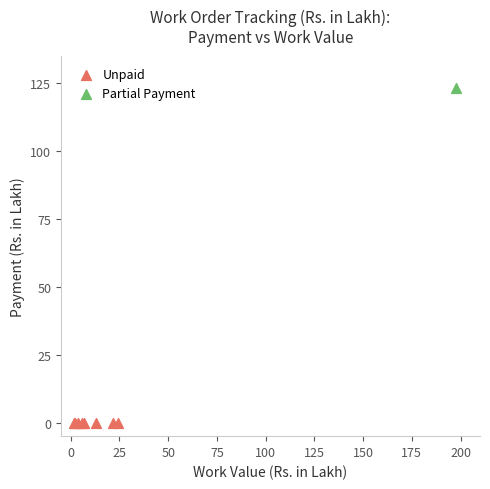

What are all the series names shown in the legend?

Unpaid, Partial Payment